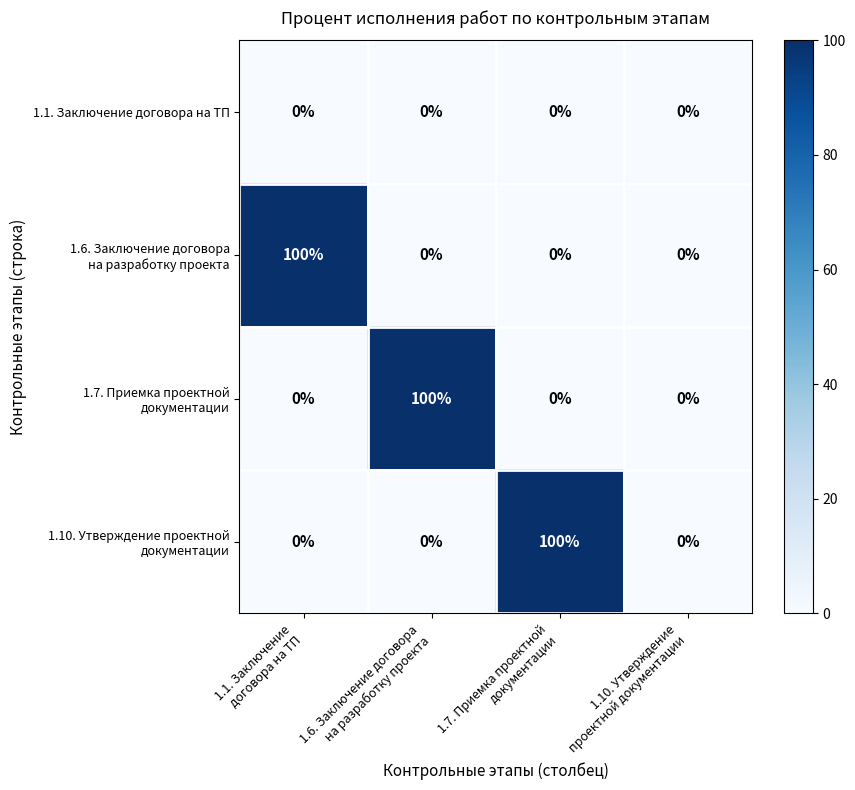

How many data points does each series have?

4